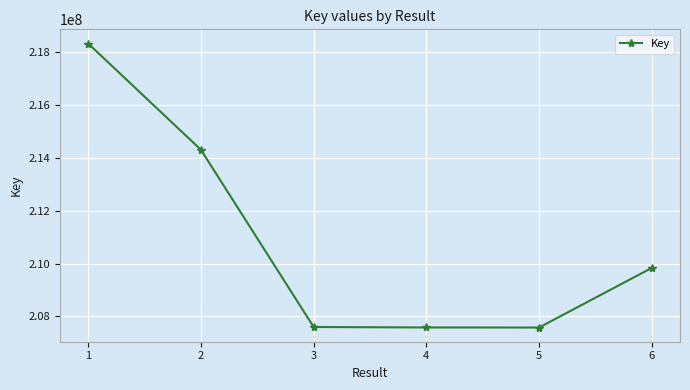

What is the value of the 1st point from the left?

218335874